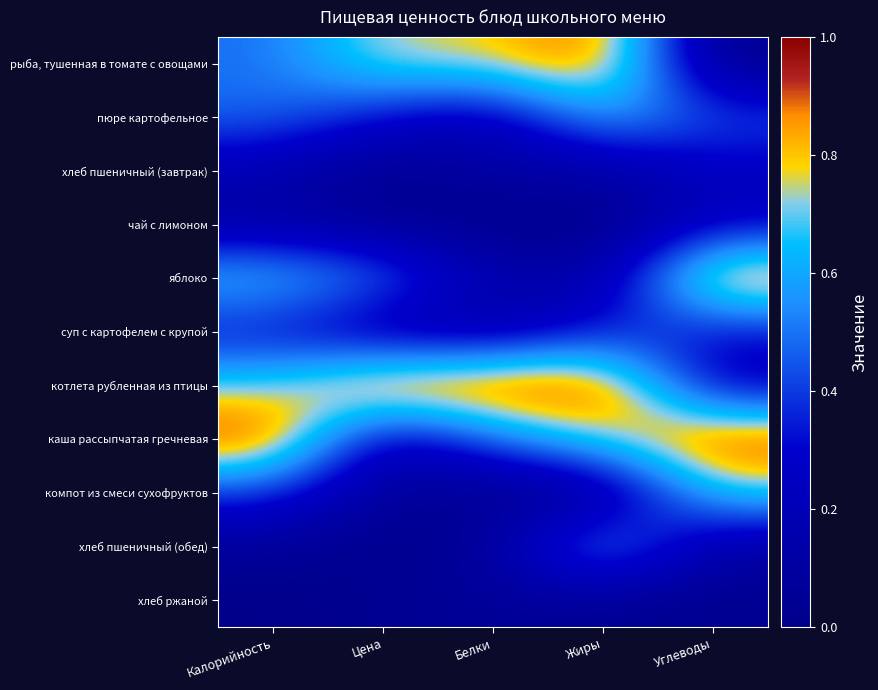

Reading left to right, extract all data points from this chart.

рыба, тушенная в томате с овощами: Калорийность=0.5	Цена=0.8	Белки=0.8	Жиры=1.0	Углеводы=0.0
пюре картофельное: Калорийность=0.5	Цена=0.3	Белки=0.2	Жиры=0.6	Углеводы=0.4
хлеб пшеничный (завтрак): Калорийность=0.2	Цена=0.0	Белки=0.1	Жиры=0.1	Углеводы=0.2
чай с лимоном: Калорийность=0.1	Цена=0.1	Белки=0.0	Жиры=0.0	Углеводы=0.2
яблоко: Калорийность=0.7	Цена=0.5	Белки=0.2	Жиры=0.1	Углеводы=1.0
суп с картофелем с крупой: Калорийность=0.3	Цена=0.1	Белки=0.1	Жиры=0.4	Углеводы=0.3
котлета рубленная из птицы: Калорийность=0.7	Цена=1.0	Белки=1.0	Жиры=1.0	Углеводы=0.2
каша рассыпчатая гречневая: Калорийность=1.0	Цена=0.2	Белки=0.5	Жиры=0.8	Углеводы=1.0
компот из смеси сухофруктов: Калорийность=0.4	Цена=0.1	Белки=0.0	Жиры=0.0	Углеводы=0.7
хлеб пшеничный (обед): Калорийность=0.1	Цена=0.0	Белки=0.1	Жиры=0.7	Углеводы=0.1
хлеб ржаной: Калорийность=0.0	Цена=0.0	Белки=0.1	Жиры=0.0	Углеводы=0.0